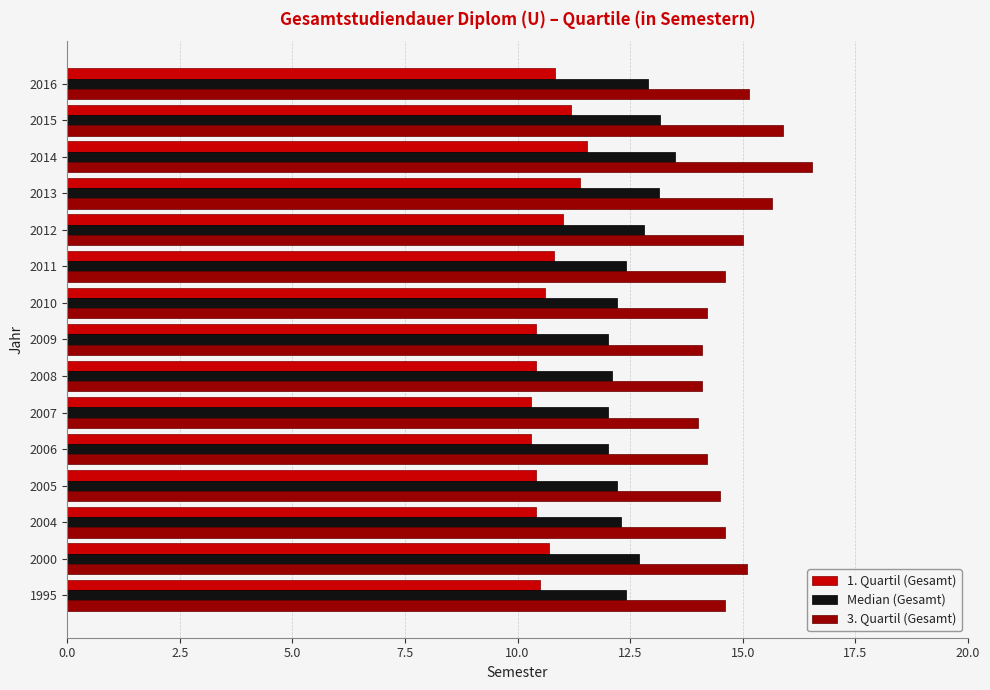

At which label does 1. Quartil (Gesamt) reach its peak?

2014